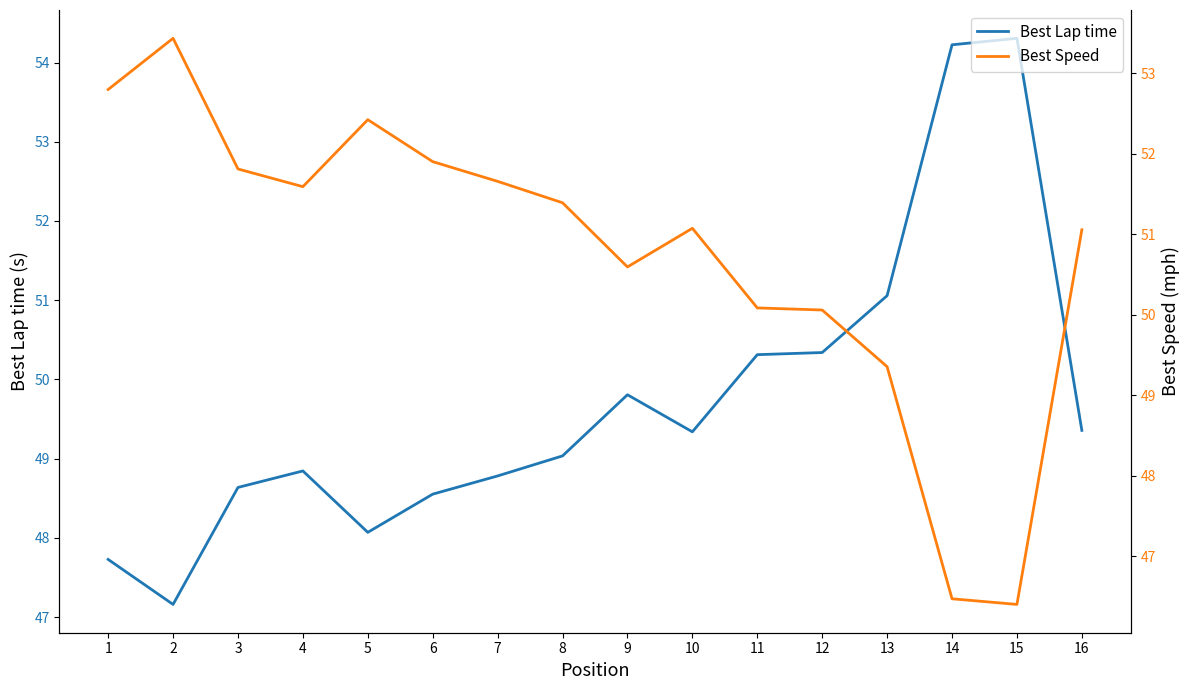

How many lines are shown in the chart?

2